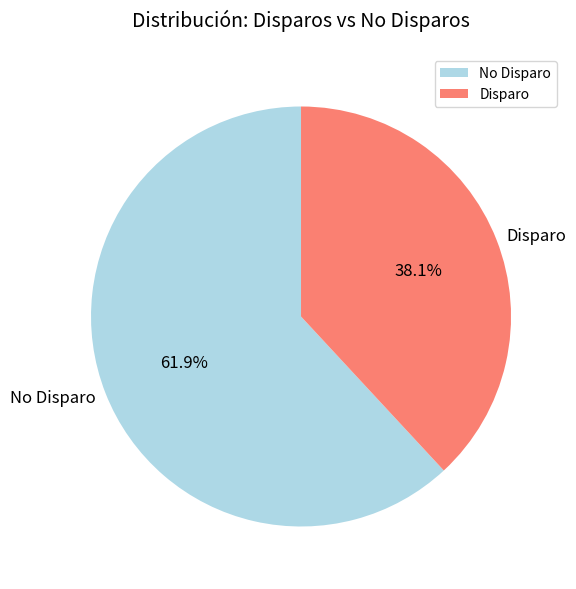

How much of the chart is everything except No Disparo?

38.1%